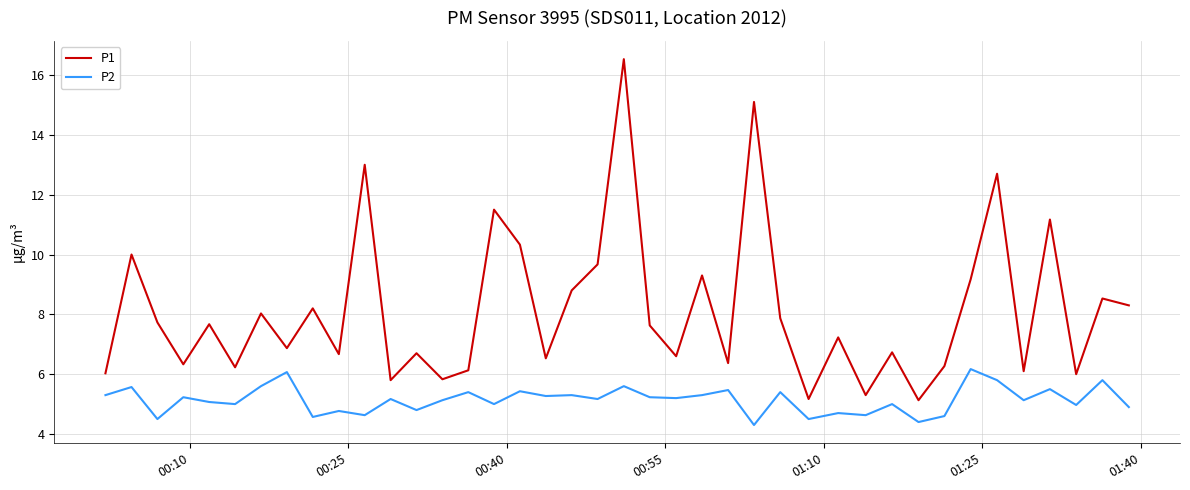

Which series has the largest total across all categories?

P1